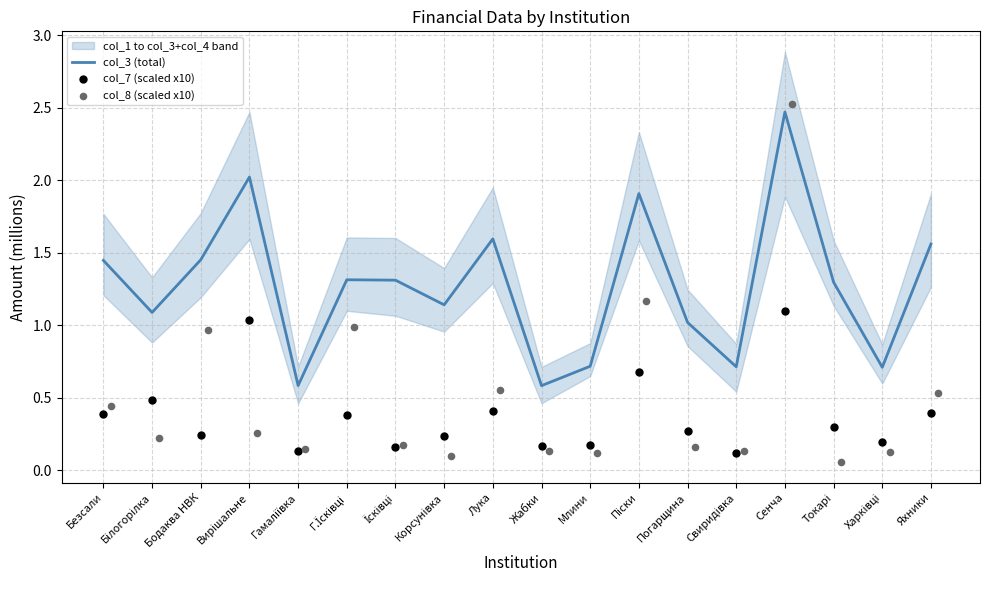

Which series contains the lowest Y value?

col_8 (scaled x10)